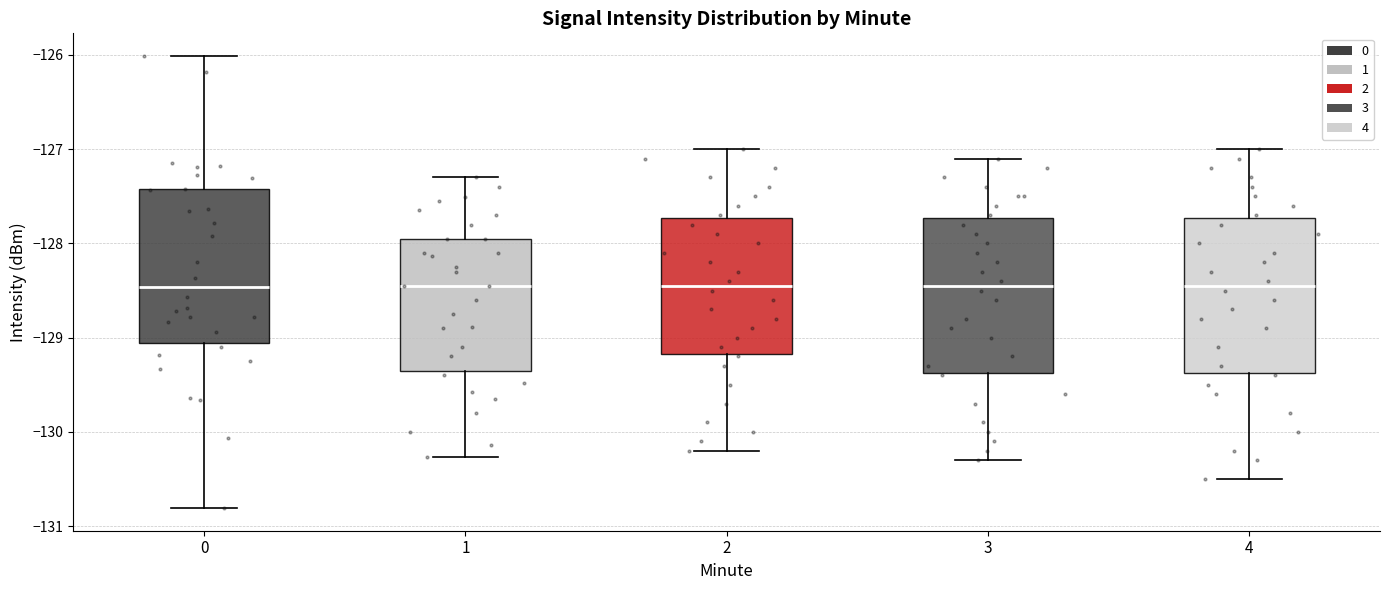

Where does the lower whisker of the box at x = 3 end on the y-axis? The values are not printed on the chart, so give them approximately, as read against the axis.

-130.3